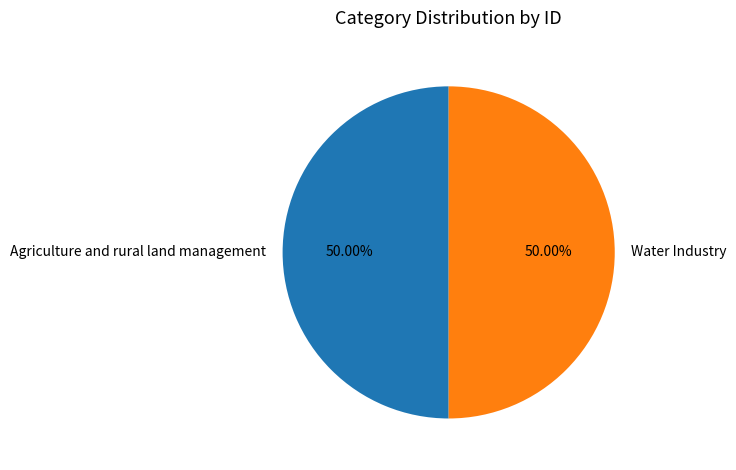

Approximately how many times larger is the value at Agriculture and rural land management compared to Water Industry?

1.0